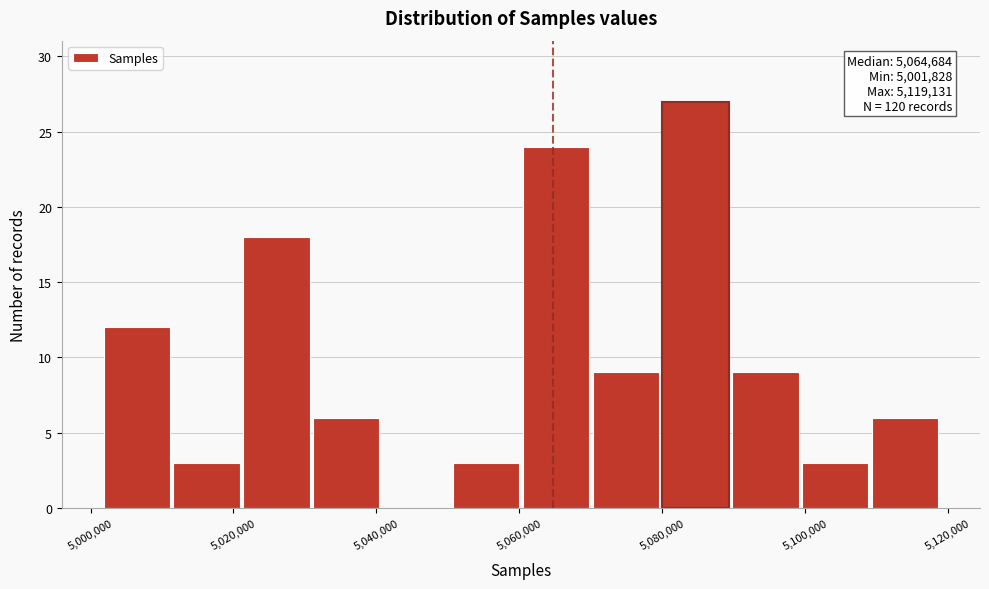

Which range on the x-axis has the tallest bar?

5080000 to 5090000